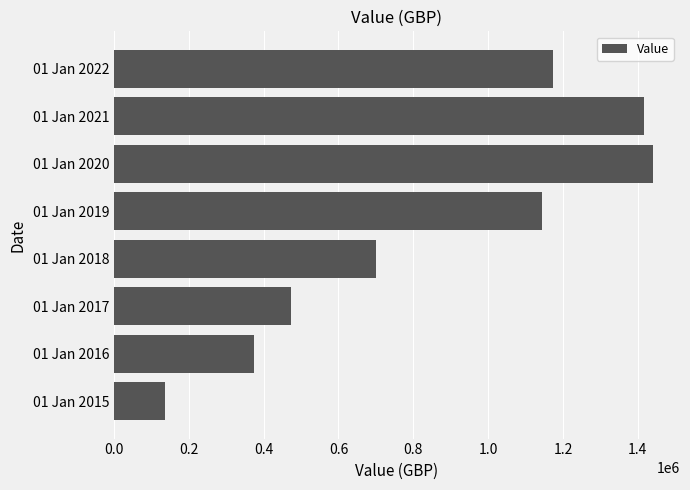

Is it true that the value at 01 Jan 2017 is 471956?

True